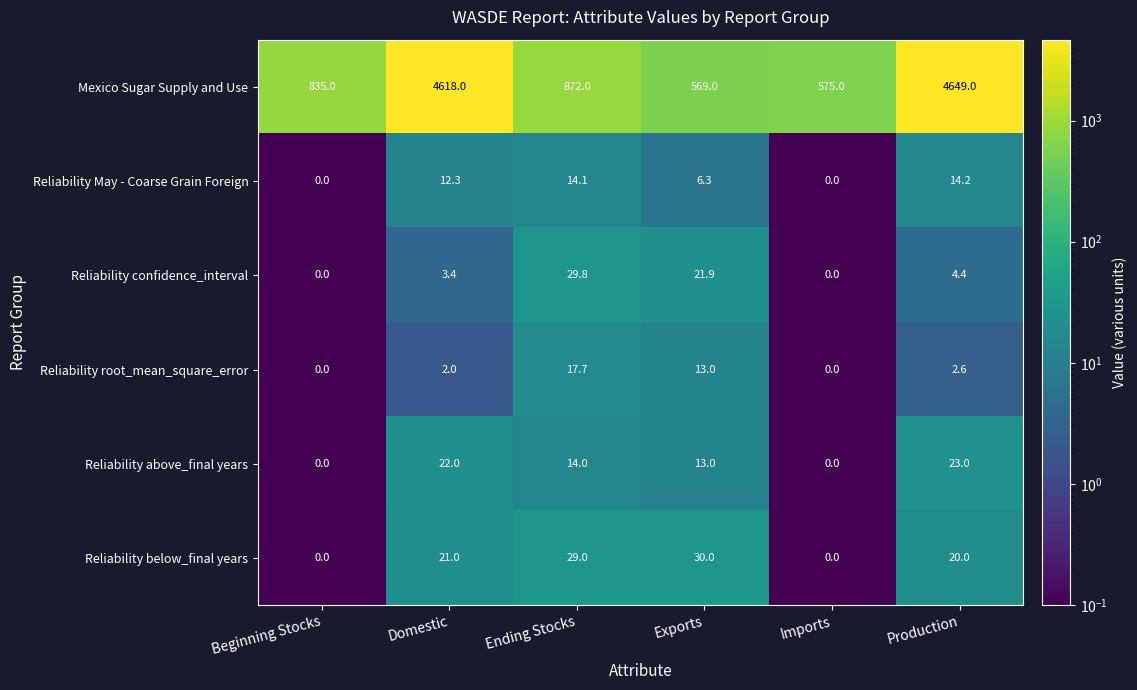

True or false: Reliability above_final years has a value of 9.8 at Ending Stocks.

False